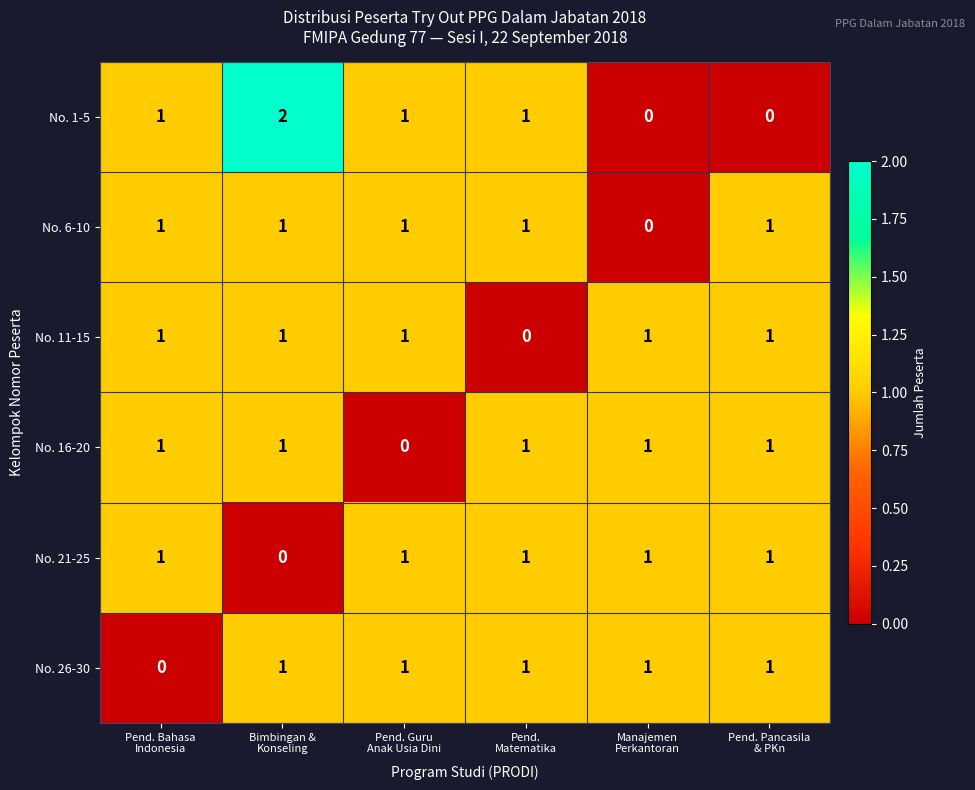

Which series has the largest range (max minus min)?

No. 1-5